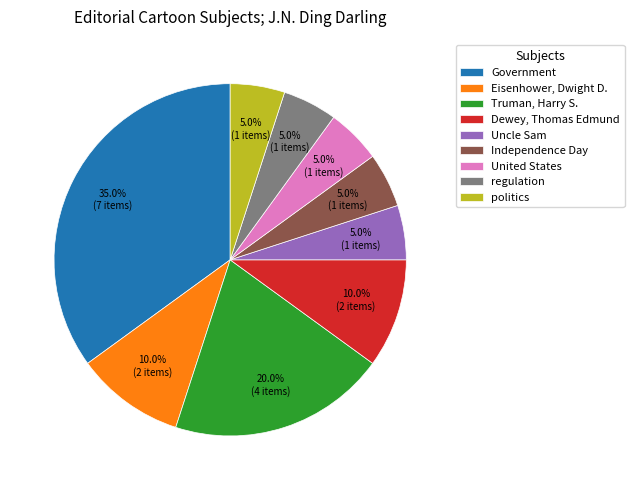

To the nearest percent, what is the difference between the Eisenhower, Dwight D. and Uncle Sam slice percentages?

5%